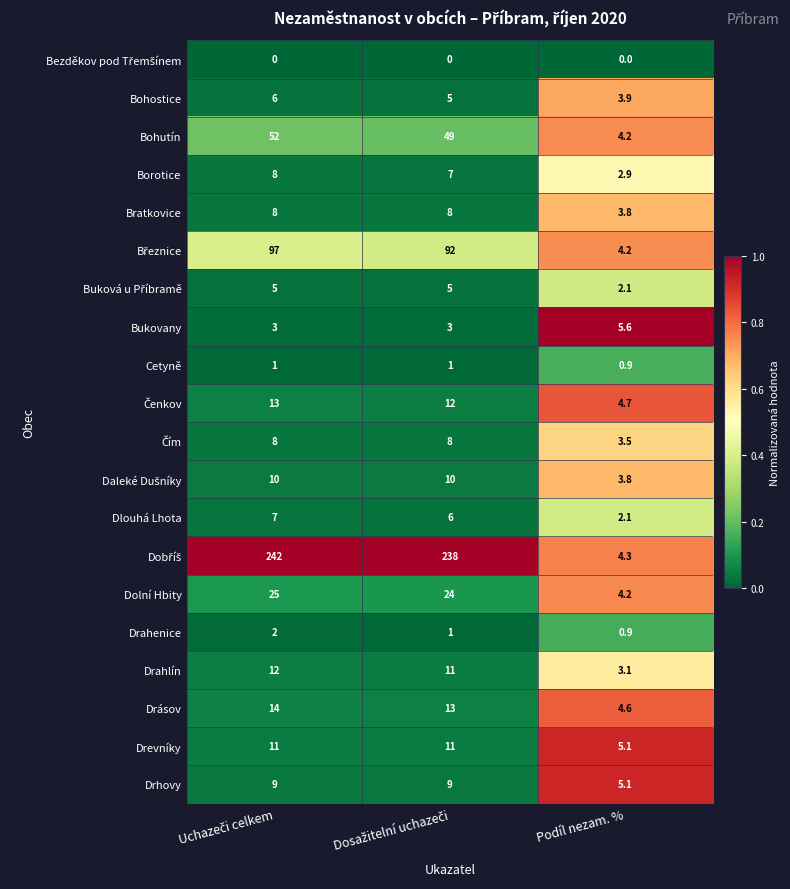

The Bratkovice series shows 3.8 at Podíl nezam. %. True or false?

True